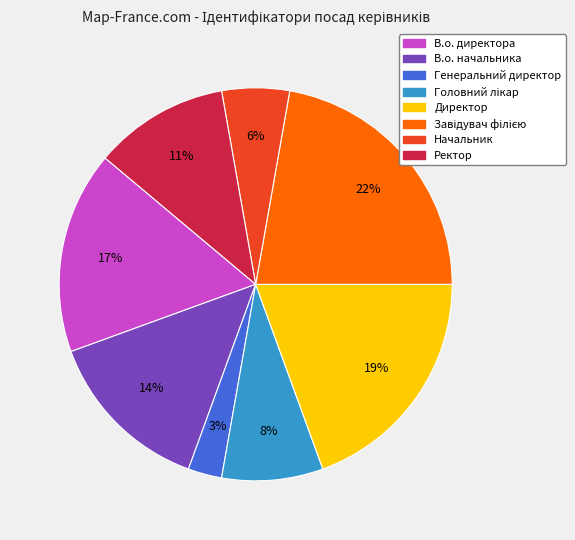

To the nearest percent, what is the difference between the largest and smallest slice percentages?

19%